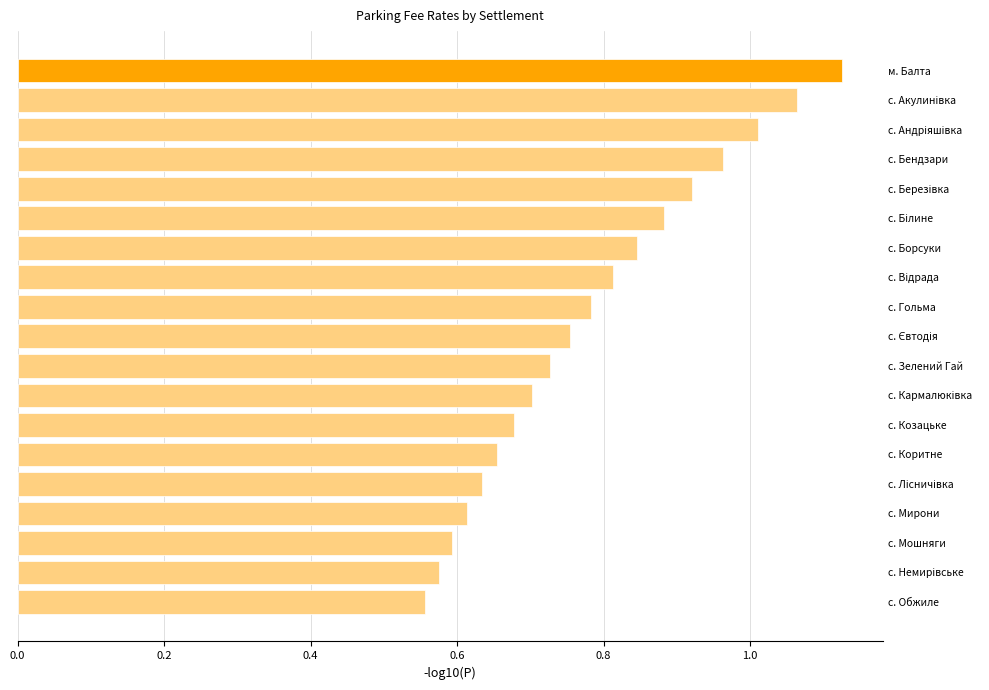

Are the bars horizontal?

Yes